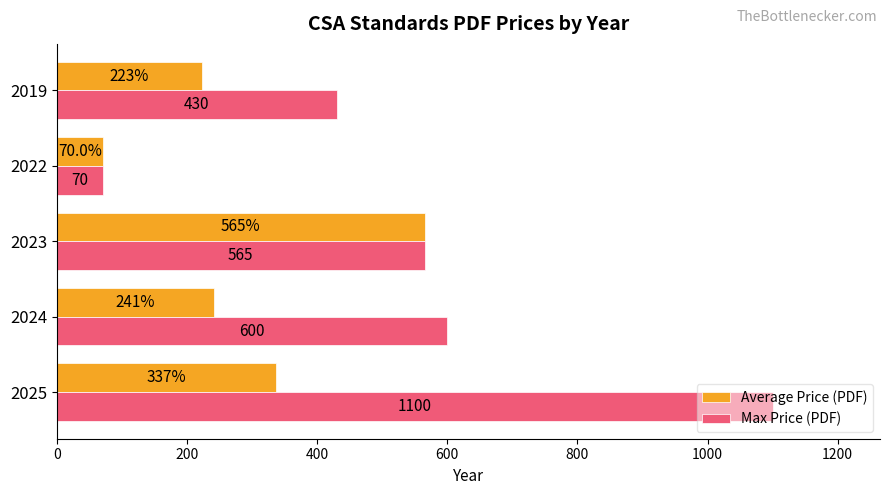

What is the minimum value shown in the chart?

70.0